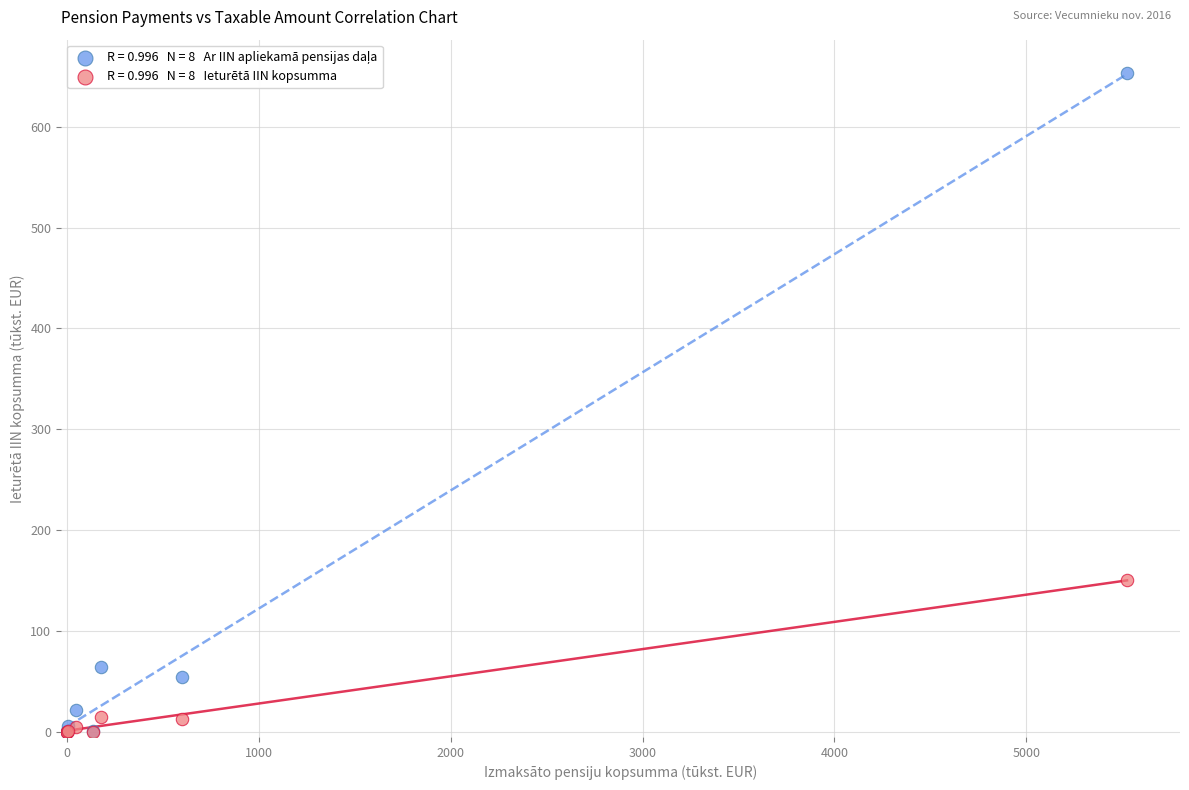

Across all series, what Y value is closest to 326?

150.6